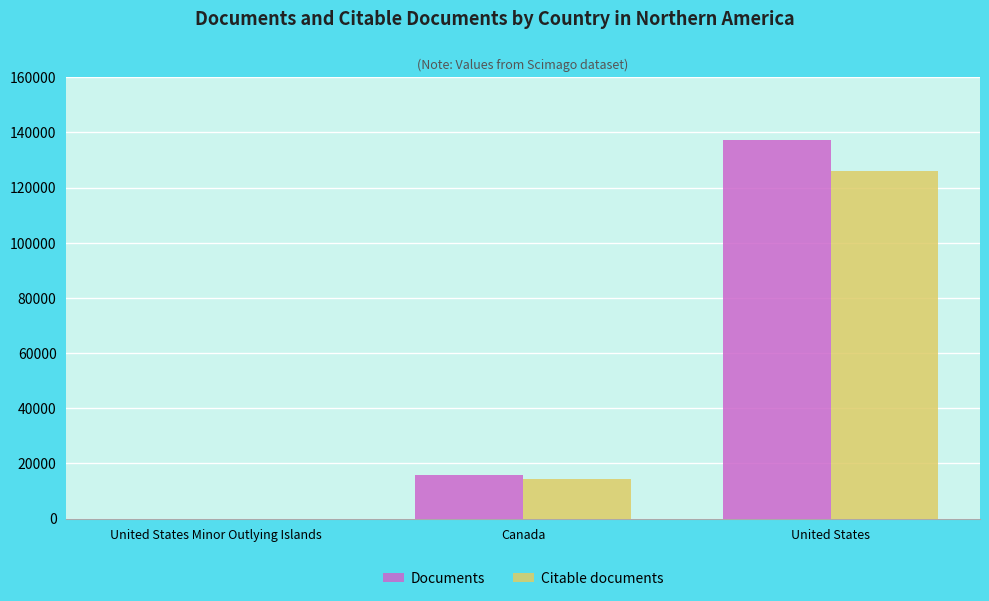

How many groups of bars are there?

3